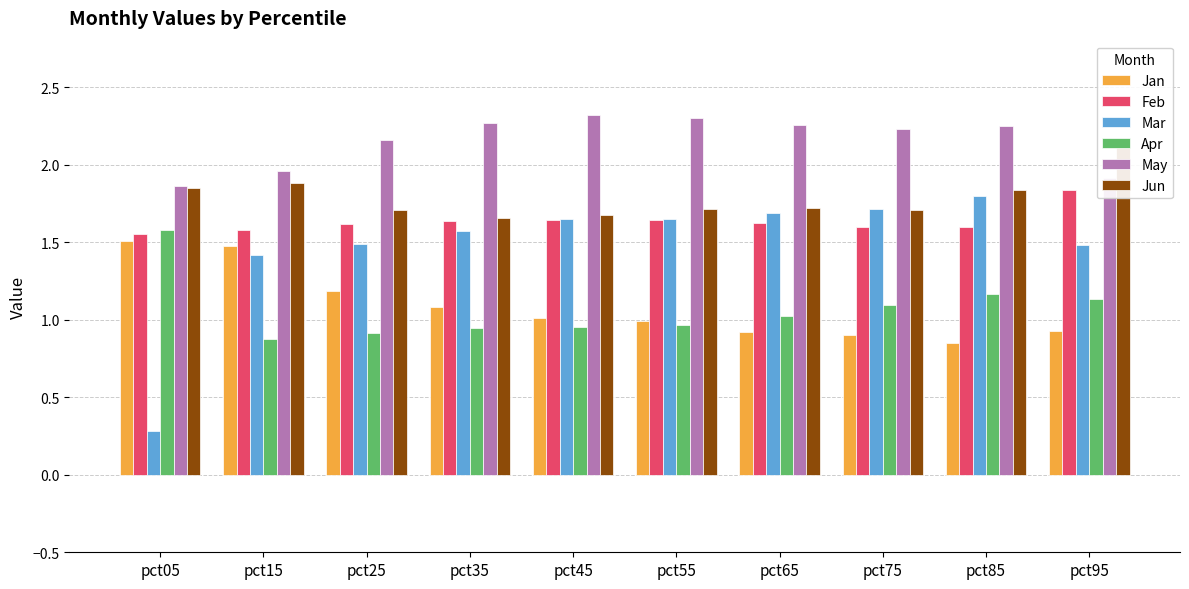

Is it true that Jan equals 1.5 at pct75?

False